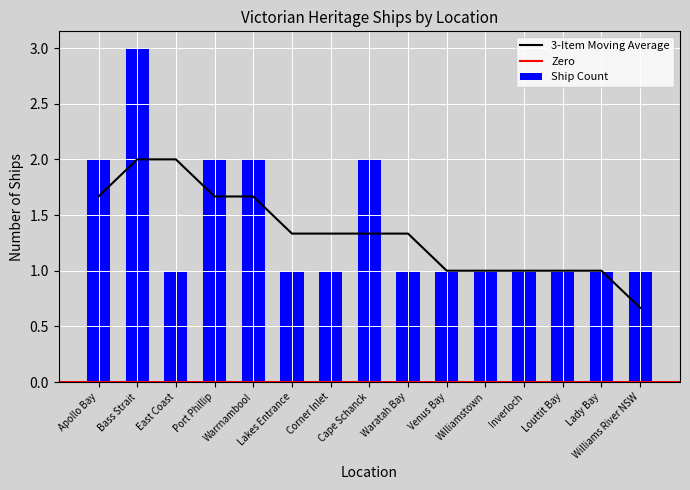

At which category does the chart reach its peak across all series?

Bass Strait